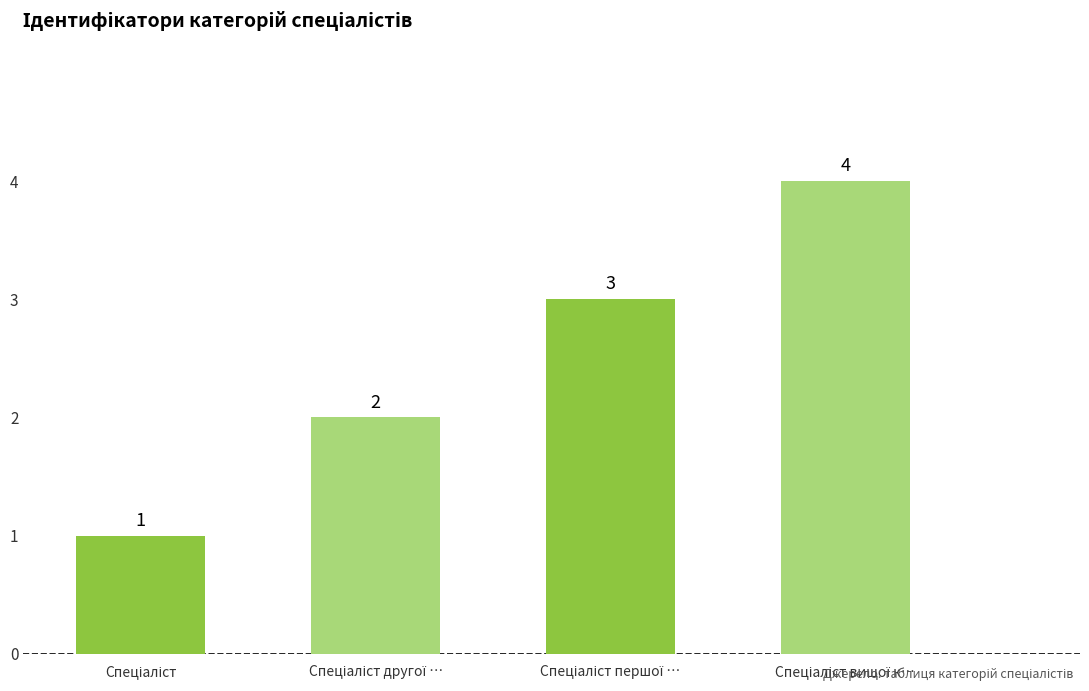

How many values are between 2 and 4?

3